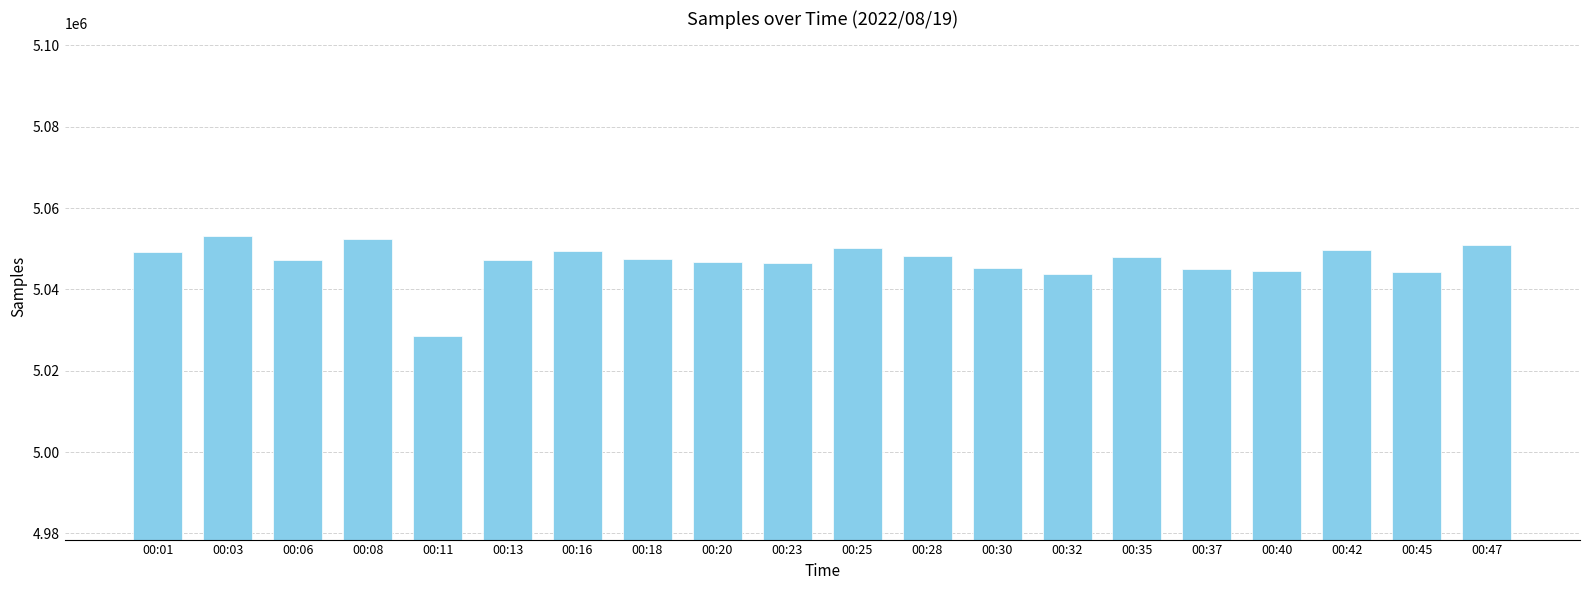

What is the difference between the maximum and minimum values?

24570